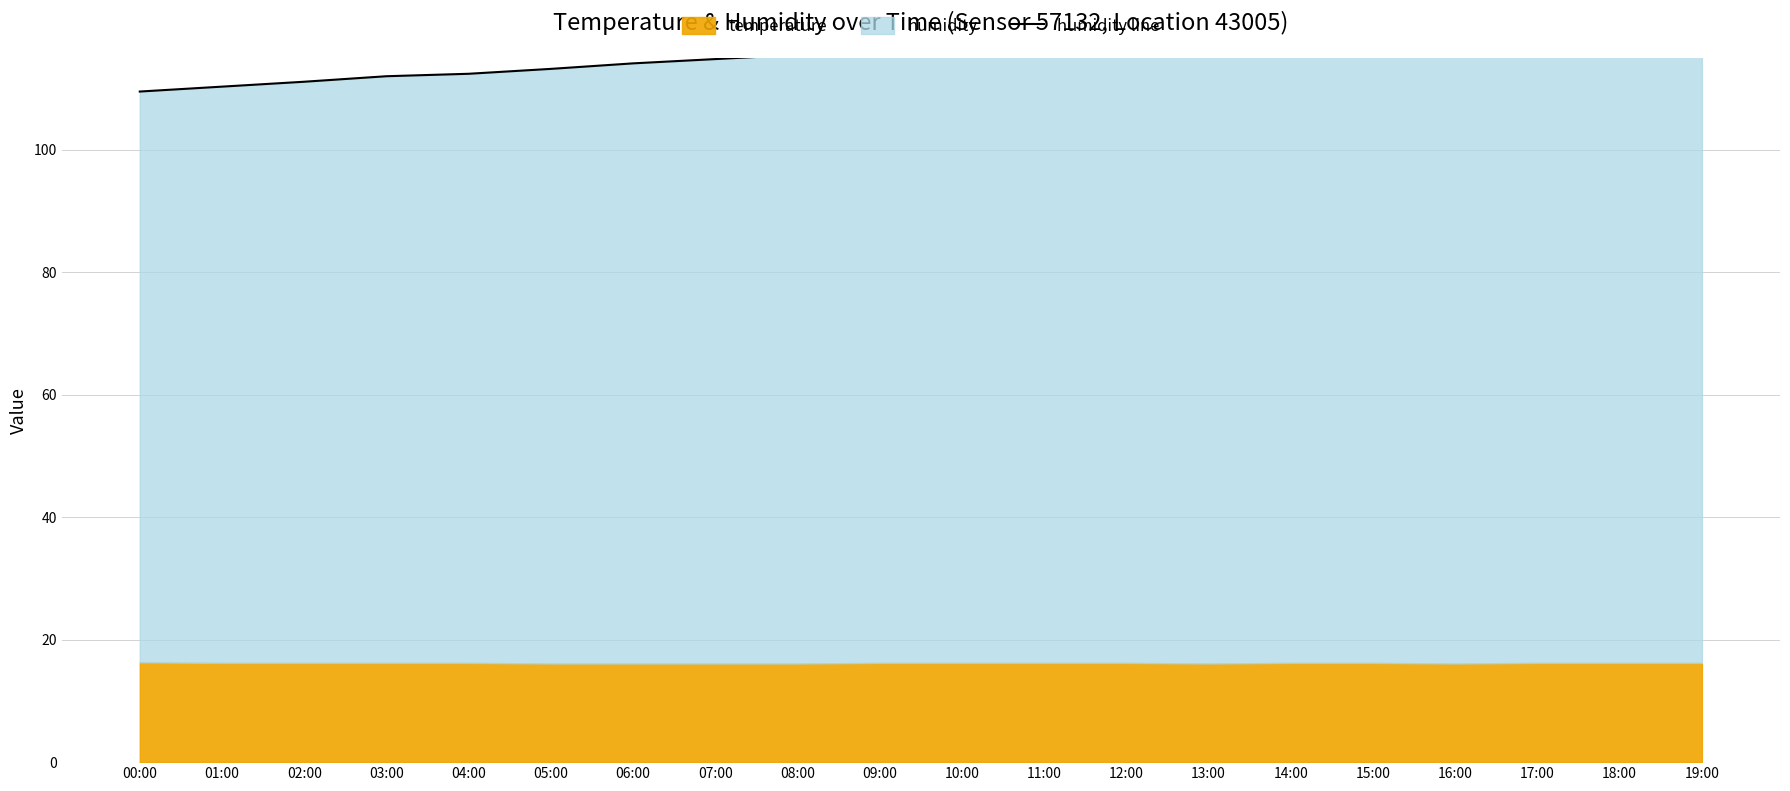

At which category does the chart reach its minimum across all series?

00:00